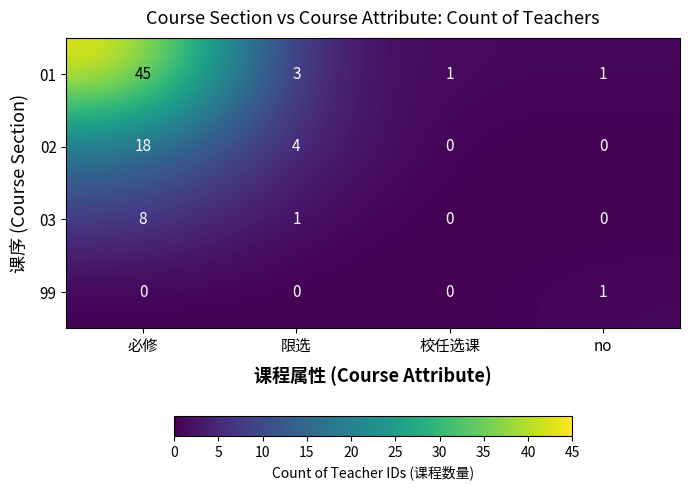

The 99 series shows 0 at 校任选课. True or false?

True